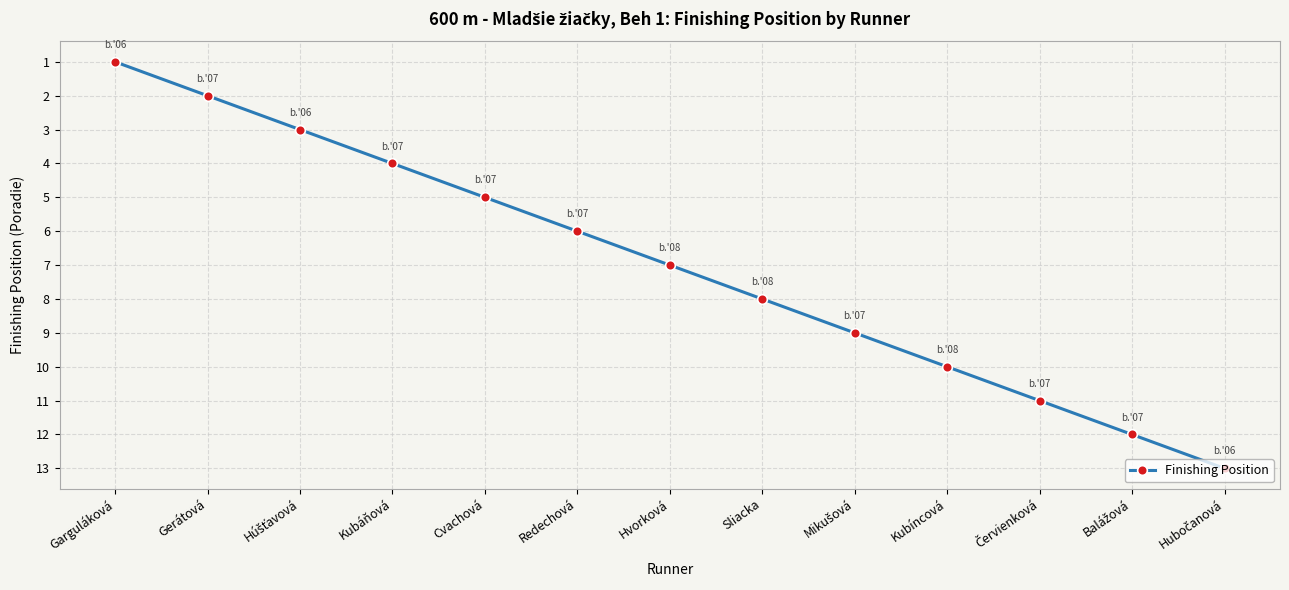

What is the change in value from Cvachová to Hvorková?

+2